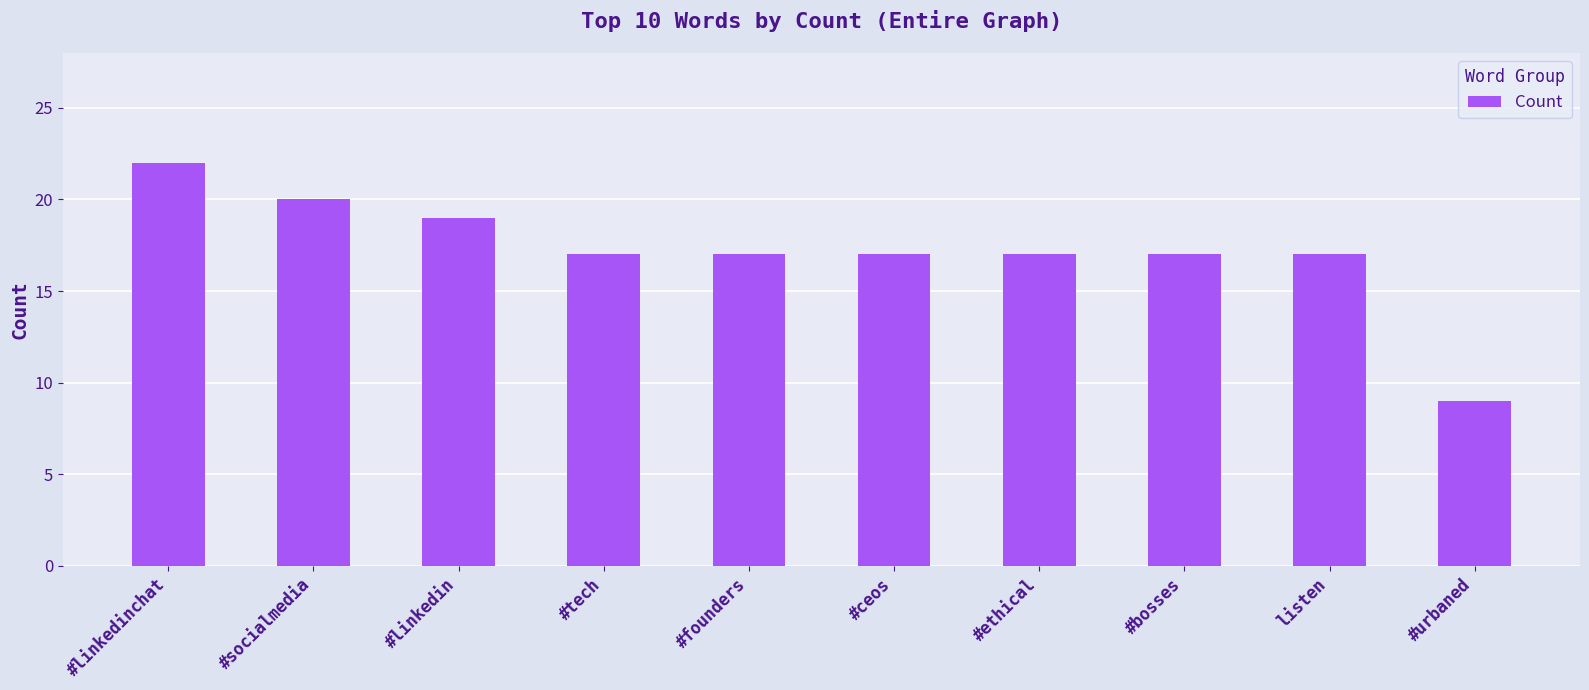

The value at #bosses is 17. True or false?

True